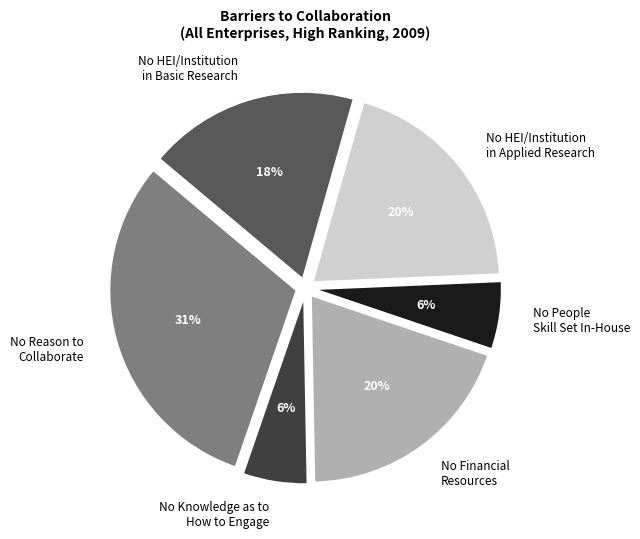

To the nearest percent, what is the difference between the largest and smallest slice percentages?

25%